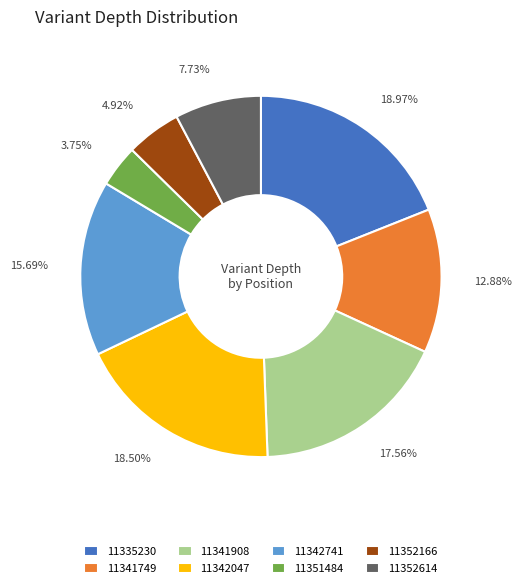

To the nearest percent, what percentage of the pie is 11335230?

19%